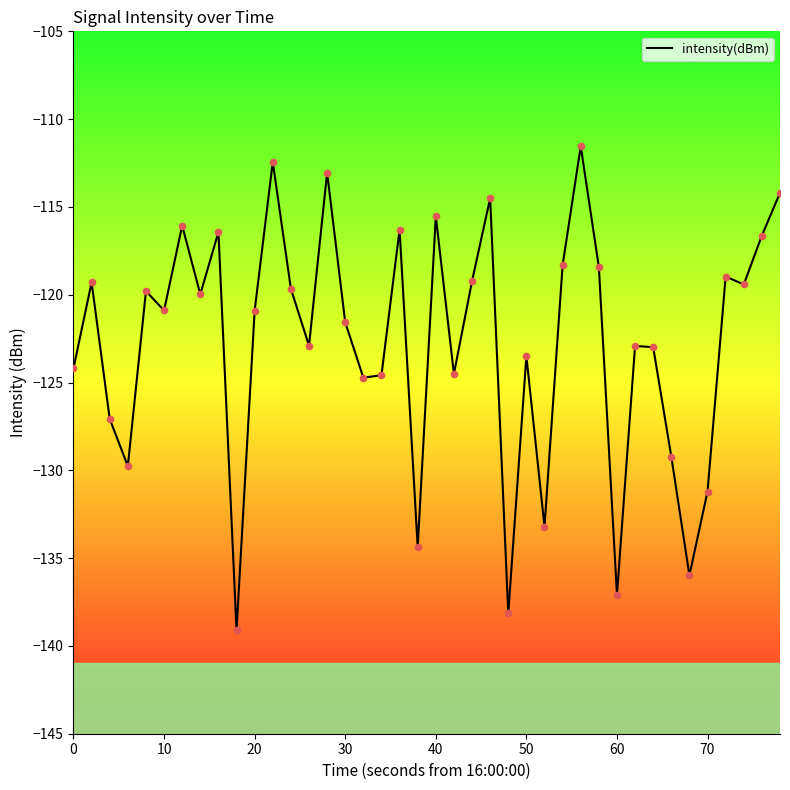

What is the difference between the maximum and minimum values?

27.6